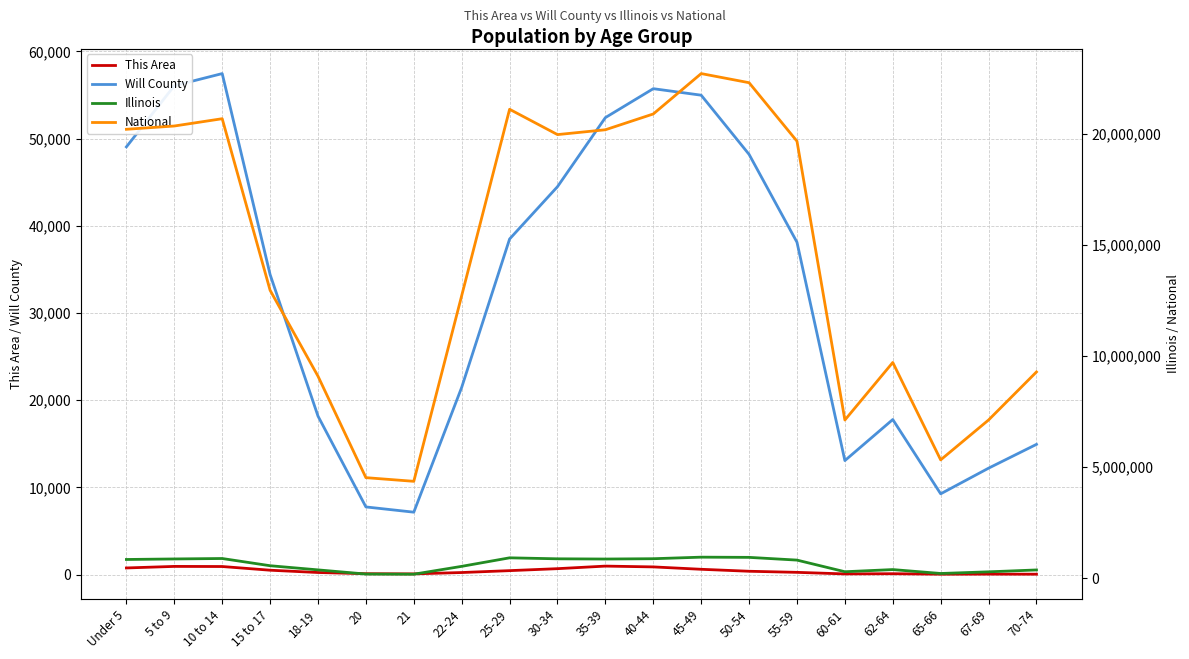

What is the approximate value of Will County at 65-66?

9269